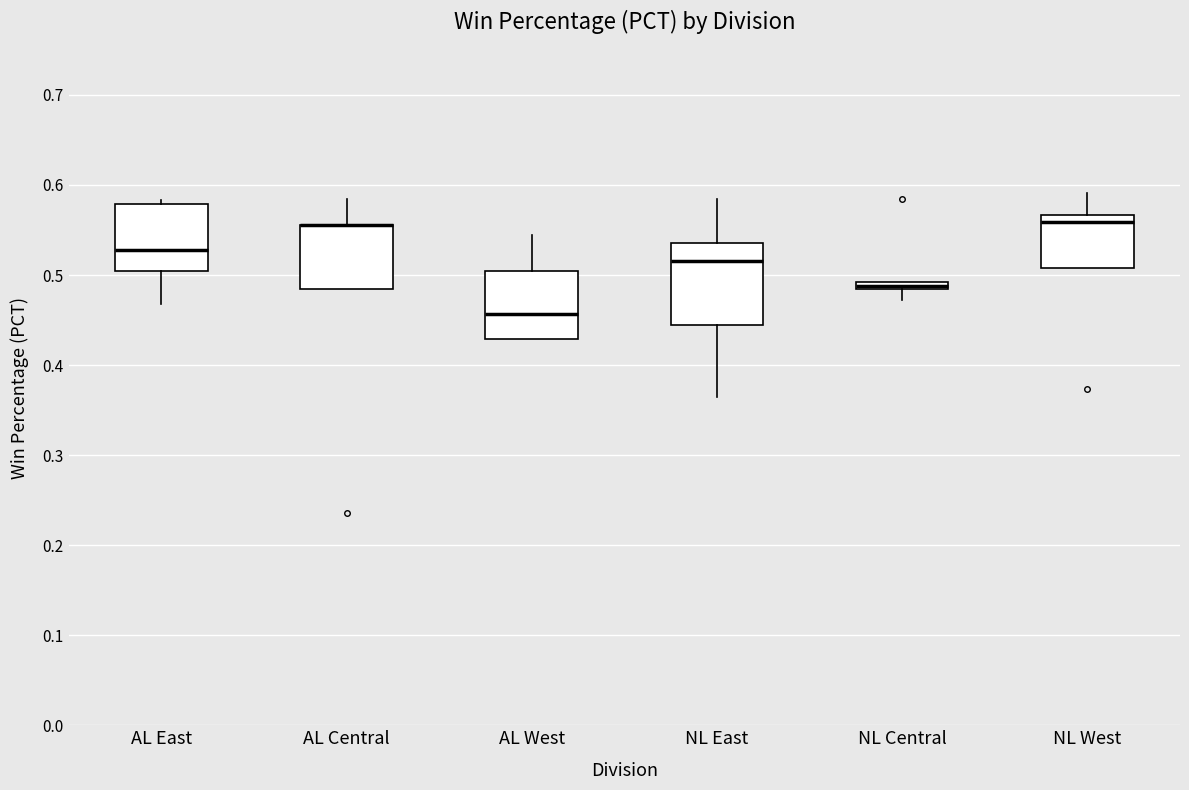

Where is the lower edge of the box for AL East on the y-axis? The values are not printed on the chart, so give them approximately, as read against the axis.

0.50